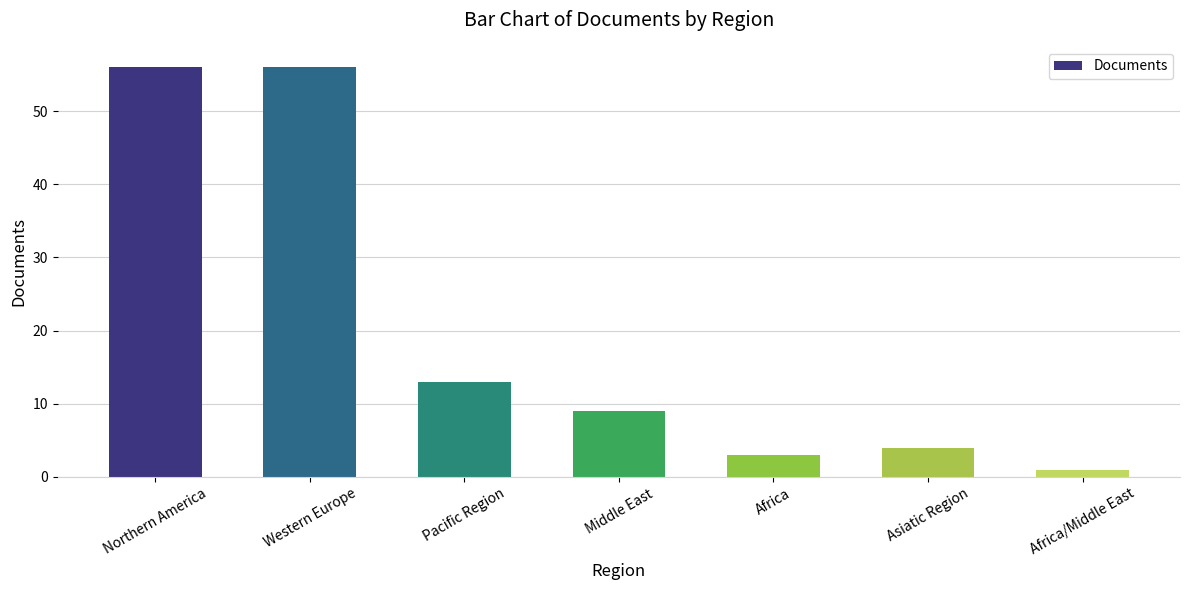

Are the bars grouped side by side (vs. stacked)?

No